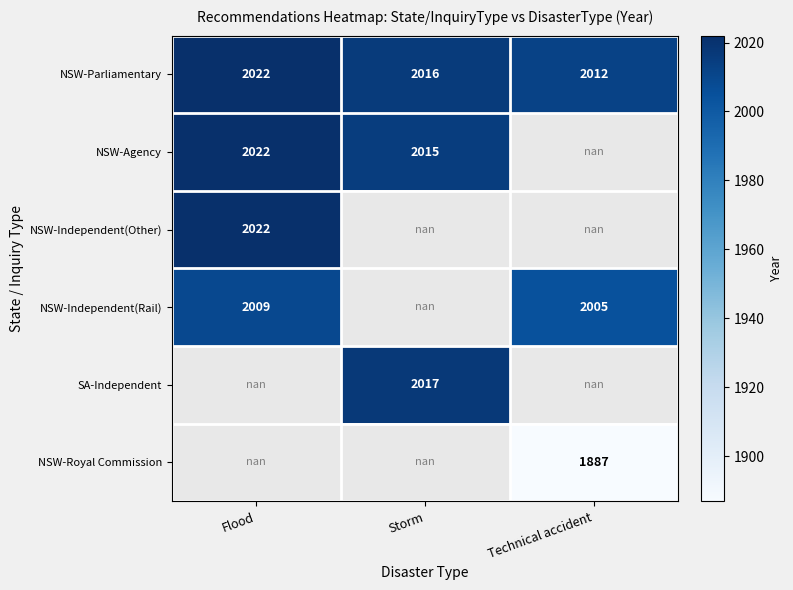

What is the spread (max minus min) of values at Flood?

13.0